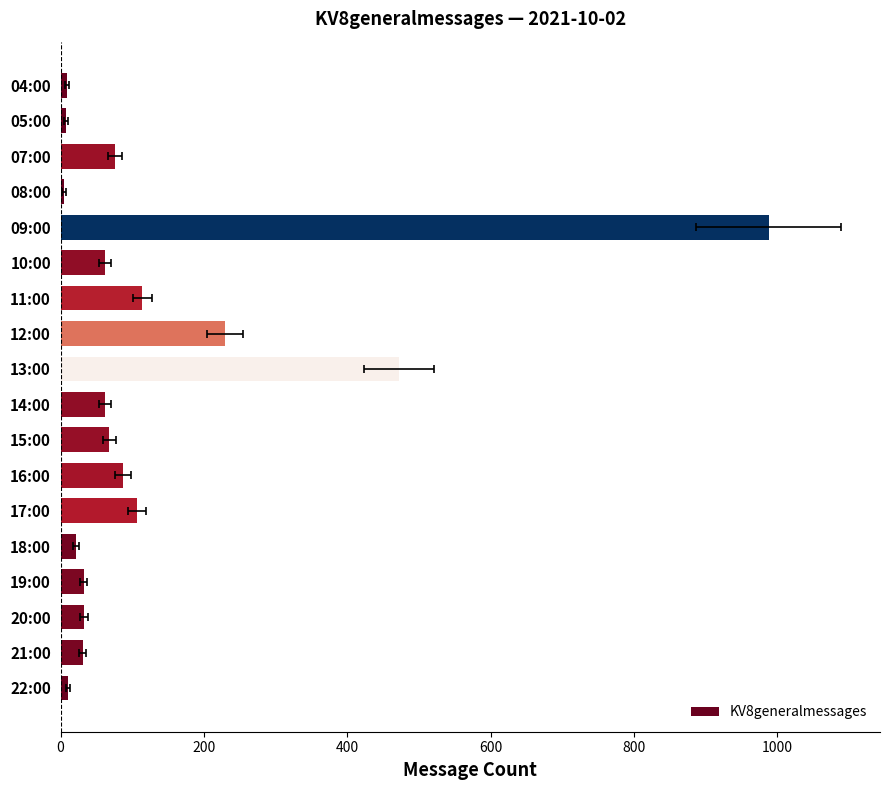

Reading right to left, what are all the values shown in this chart?

10	31	33	32	22	107	87	68	62	472	229	114	62	988	5	76	7	9